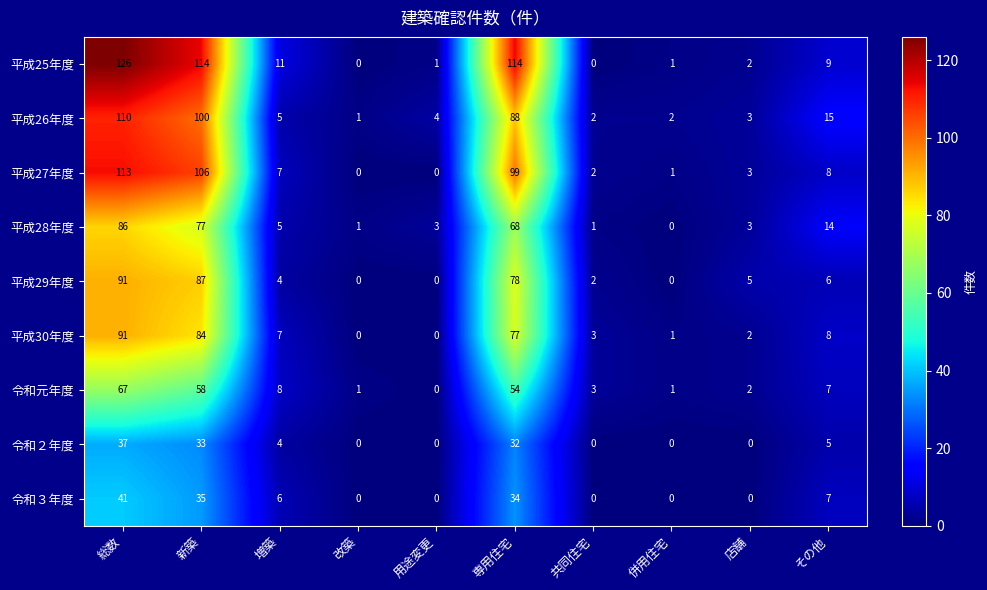

Which series has the widest spread of values?

平成25年度